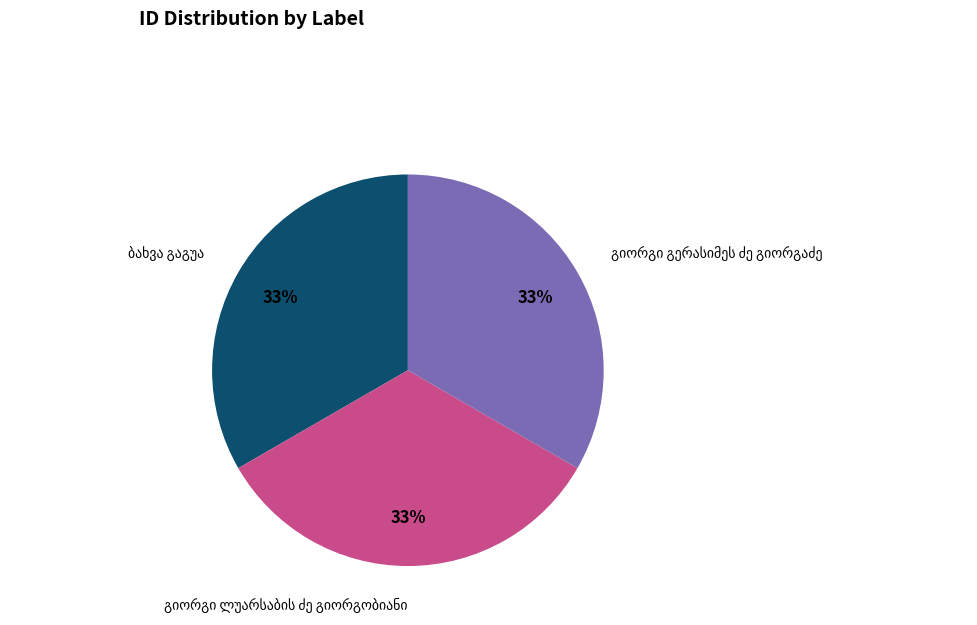

To the nearest percent, what is the average slice percentage?

33%